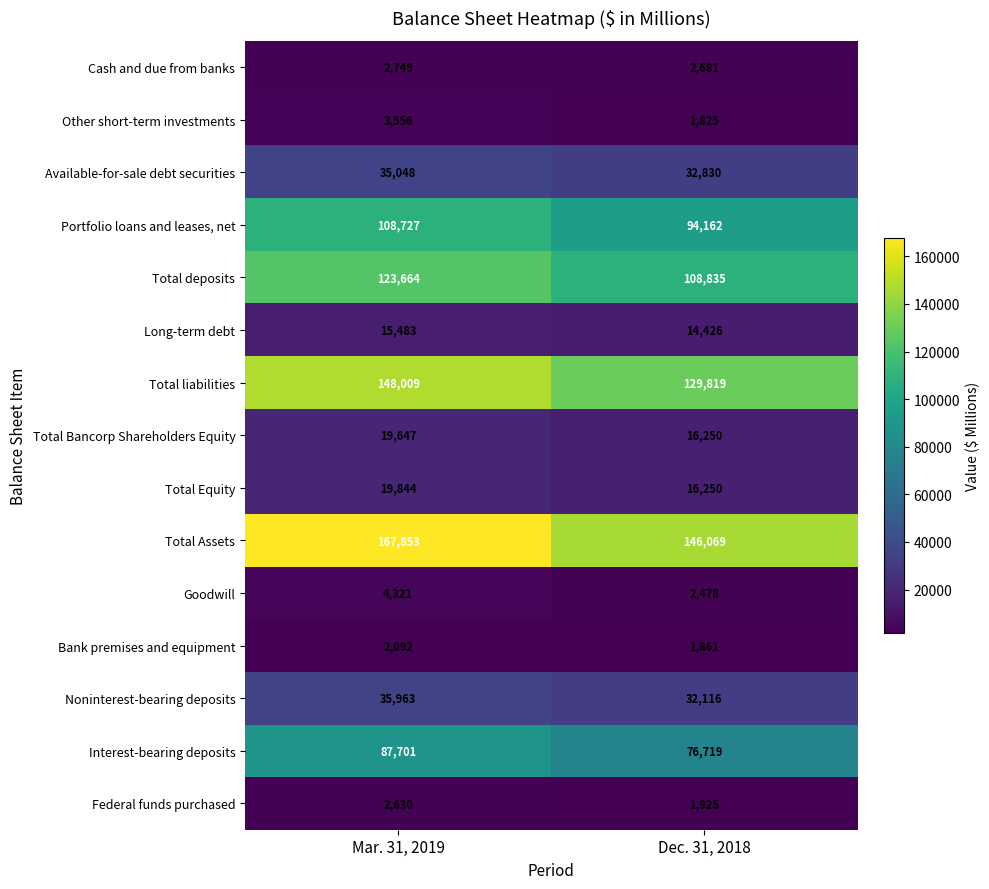

At which label does Total liabilities reach its peak?

Mar. 31, 2019